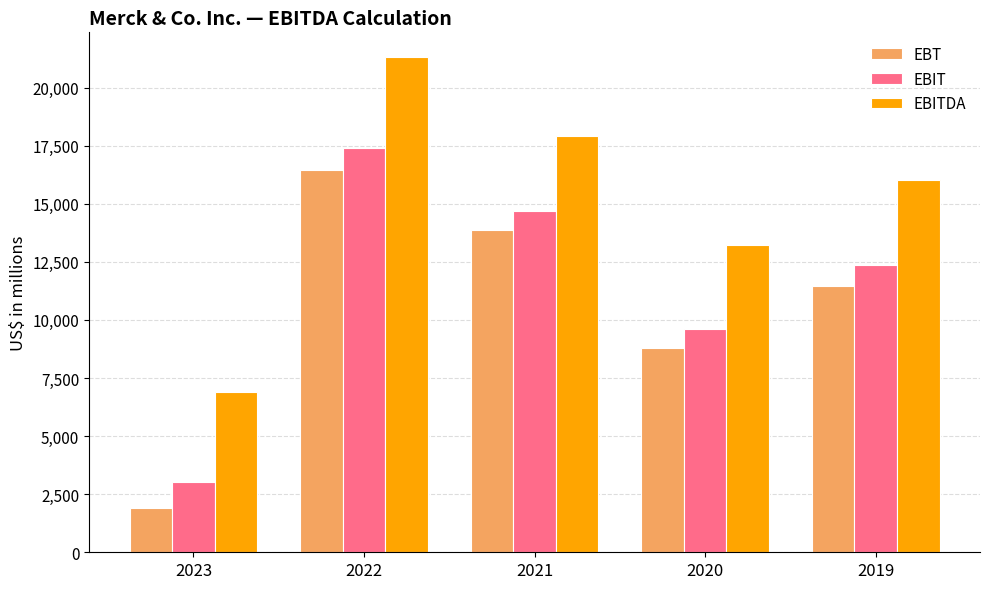

What is the maximum value shown in the chart?

21315